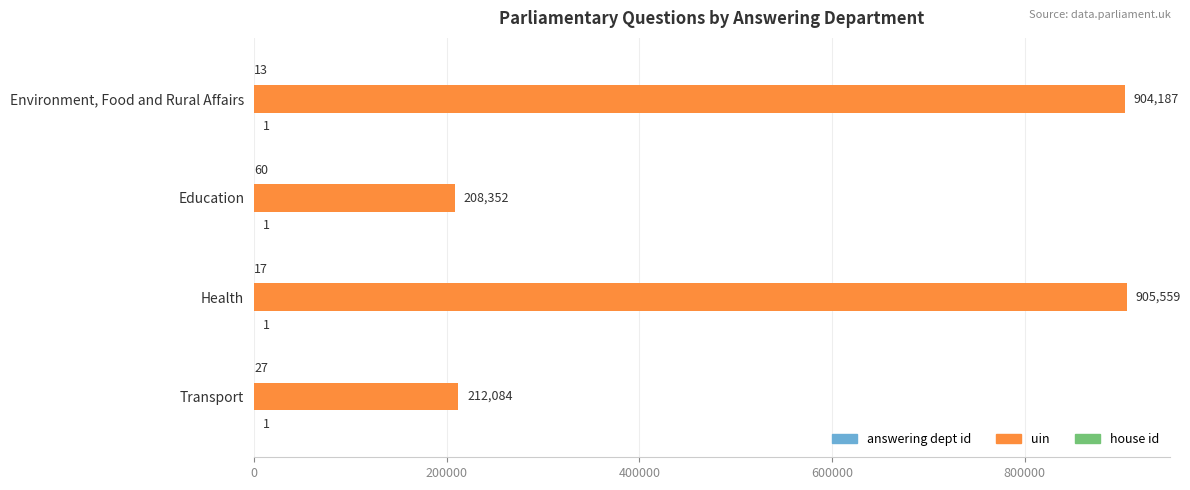

Which series changed the most between Health and Environment, Food and Rural Affairs?

uin